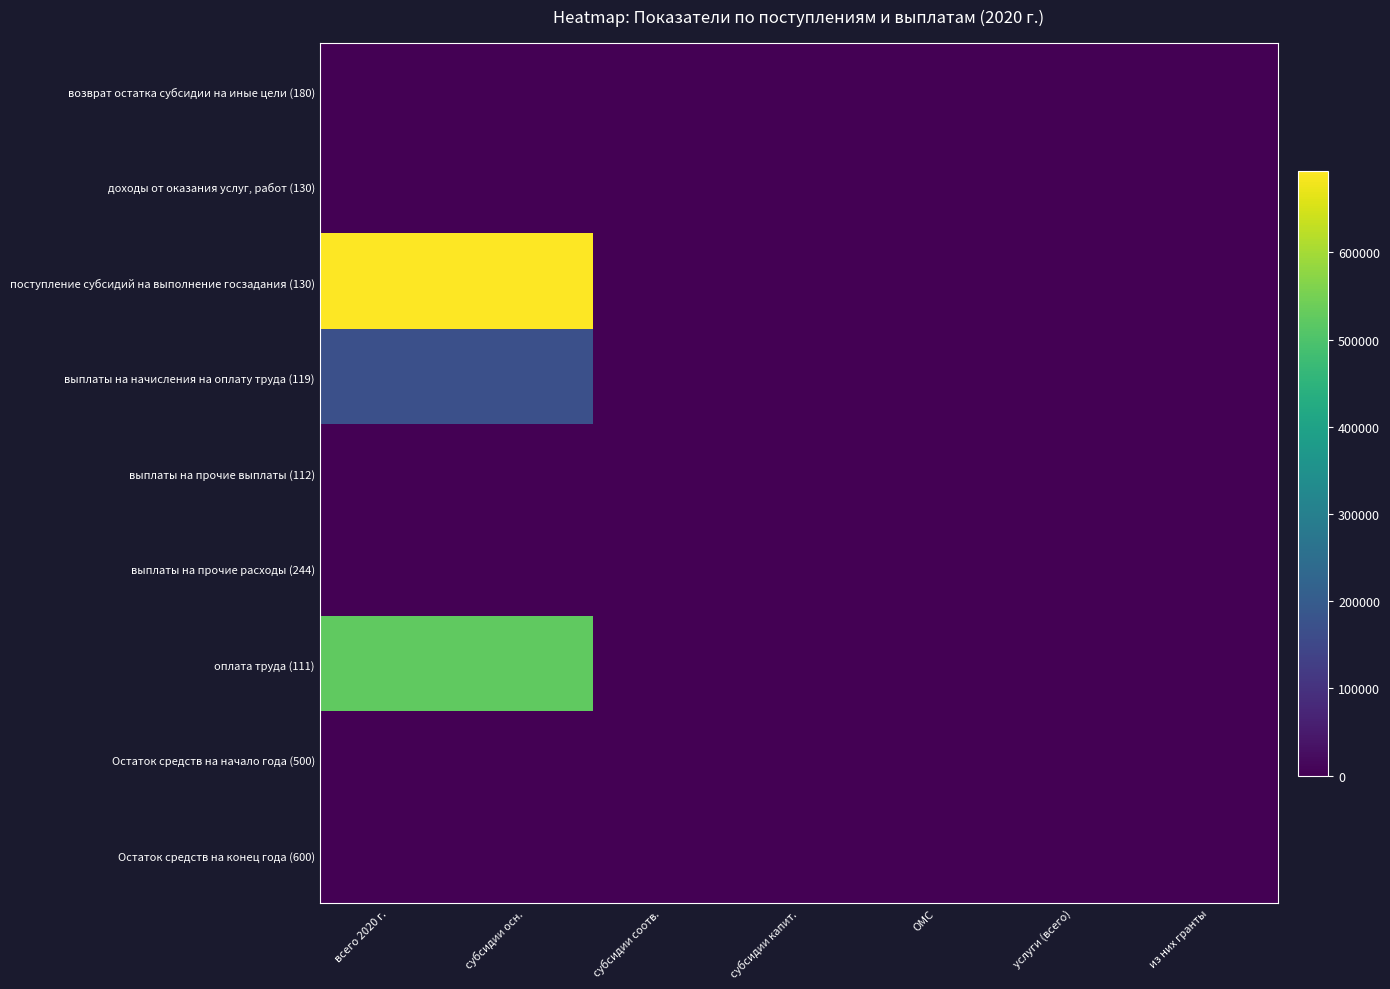

Which has a higher value, субсидии капит. or субсидии осн.?

субсидии капит.